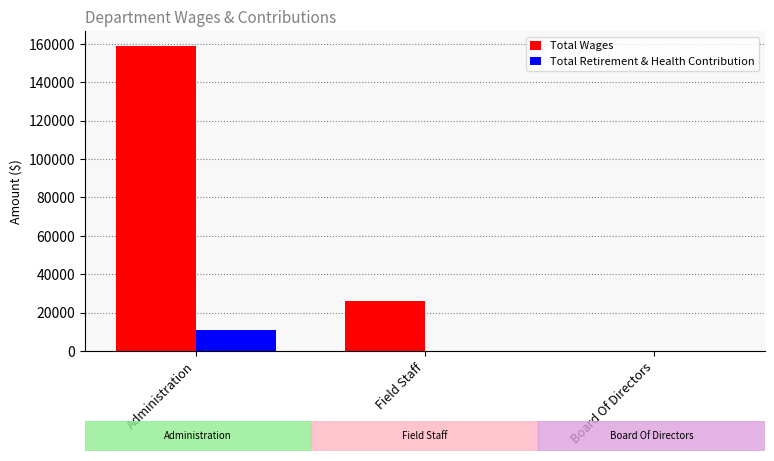

True or false: Total Retirement & Health Contribution has a value of 3278 at Administration.

False